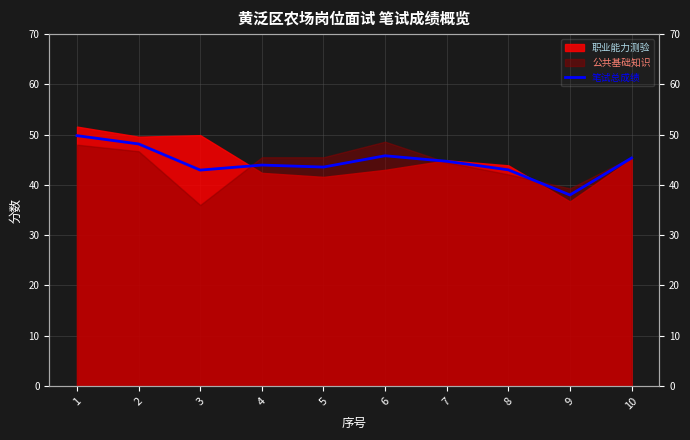

Reading right to left, what are all the values shown in this chart?

45.4	38.0	43.0	44.7	45.8	43.5	44.0	43.0	48.1	49.8